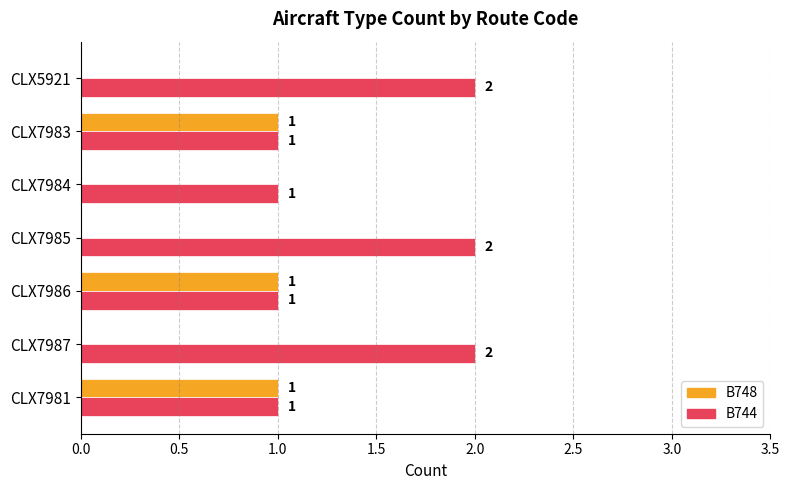

Which series has the largest total across all categories?

B744